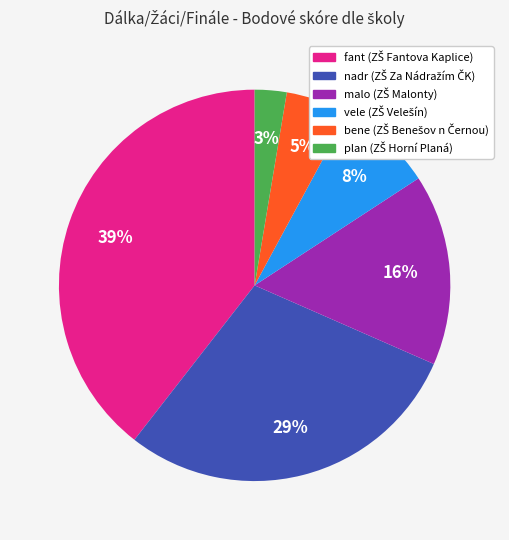

To the nearest percent, what is the average slice percentage?

17%